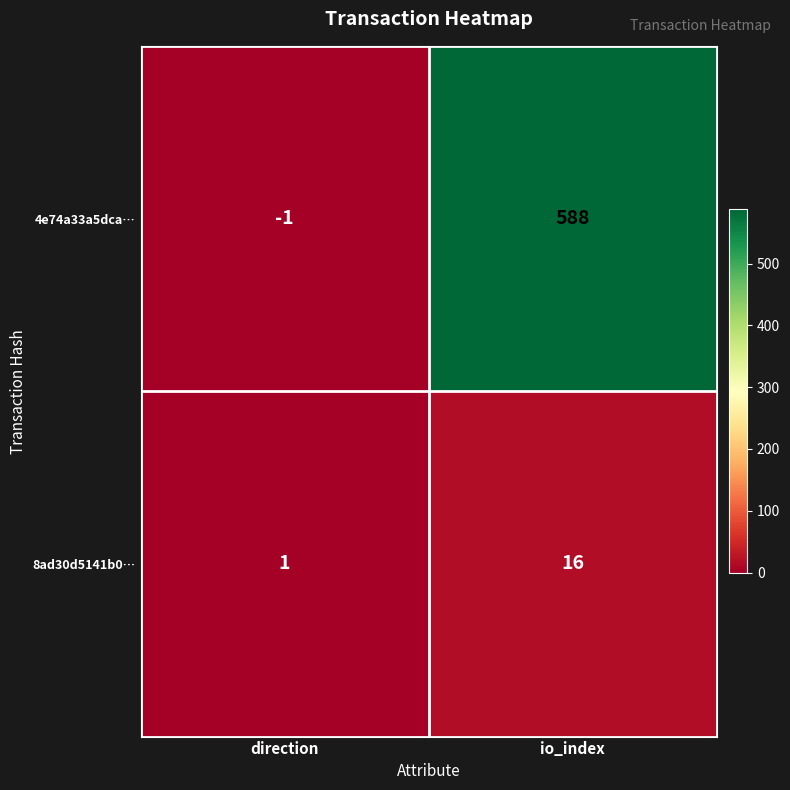

Where is 4e74a33a5dca… nearest to the value 293?

direction